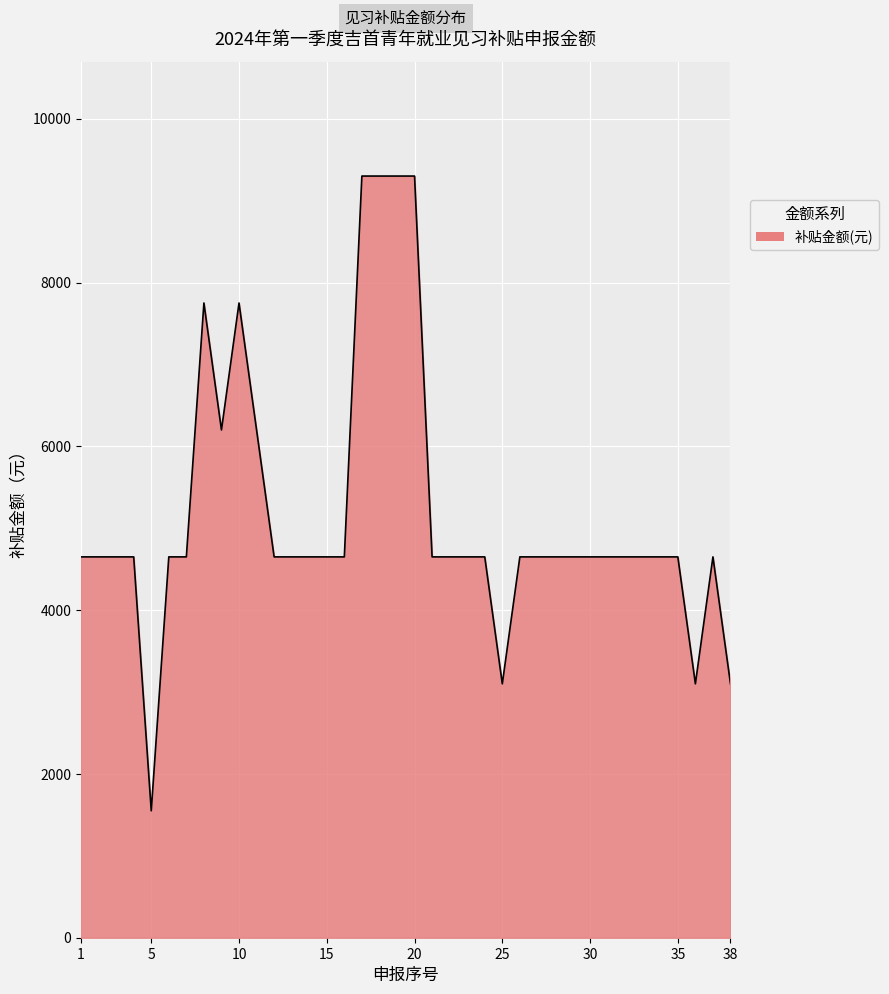

What is the smallest value displayed?

1550